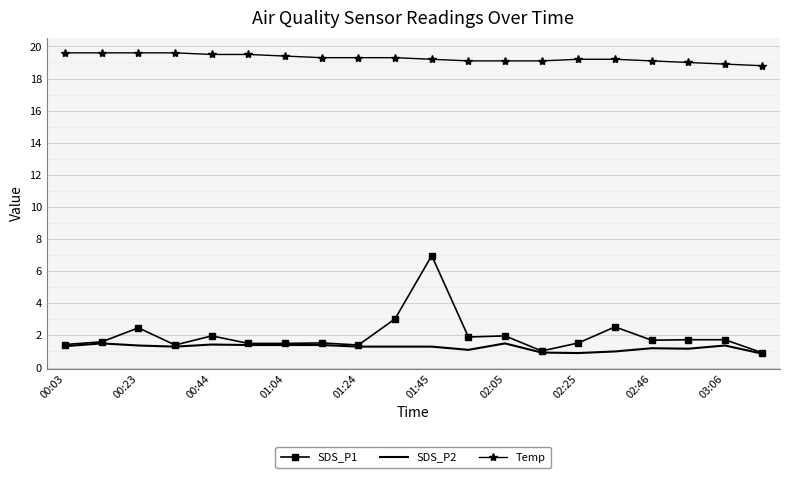

What is the minimum value for SDS_P1?

0.9